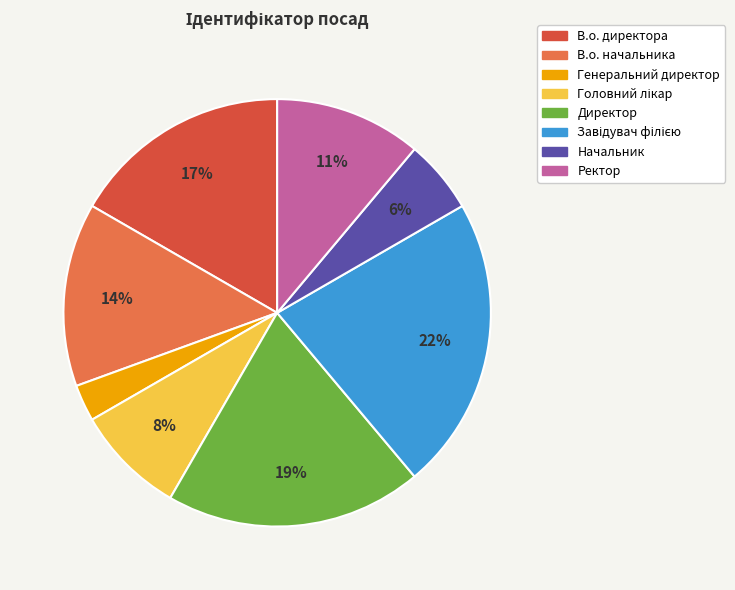

What percentage is the Ректор slice, to the nearest percent?

11%